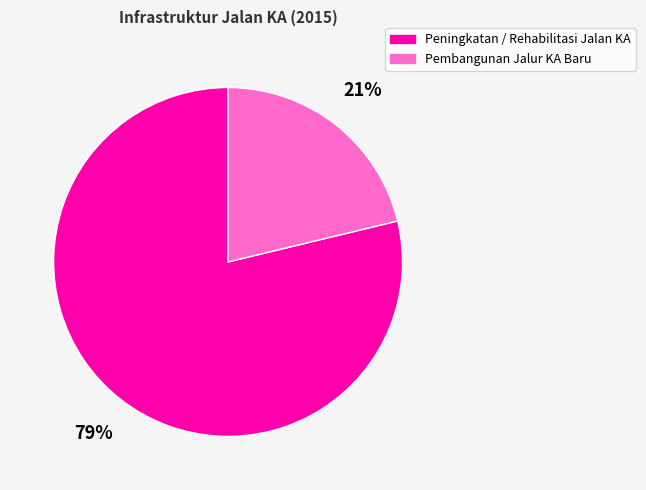

Is there a majority slice in this chart?

Yes